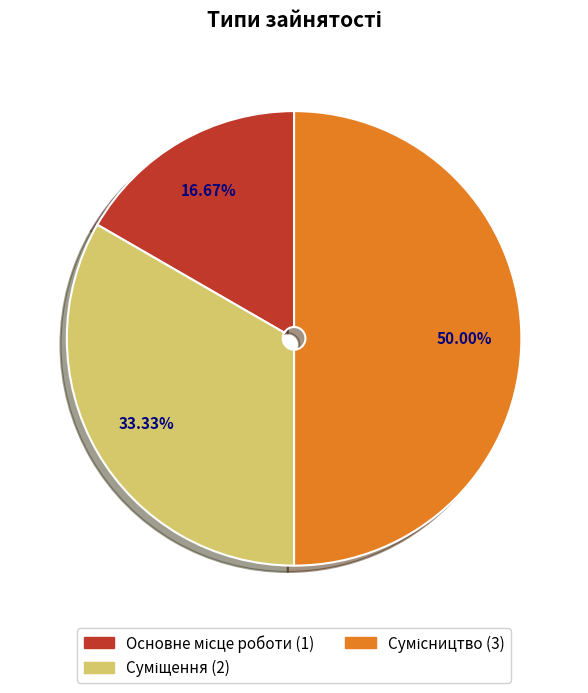

Rank the categories by value from lowest to highest.

Основне місце роботи, Суміщення, Сумісництво